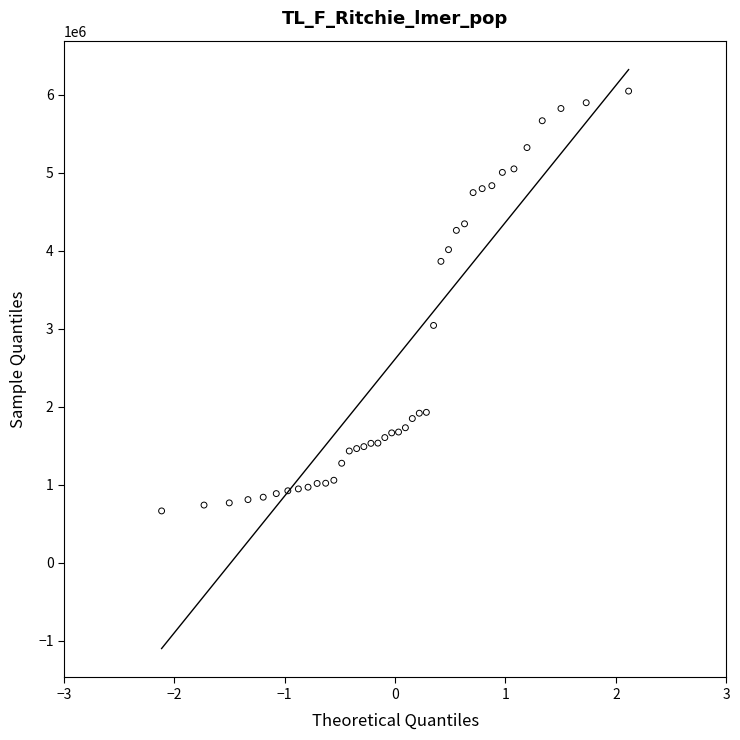

What Y value in the scatter plot is closest to 3355000?

3042000